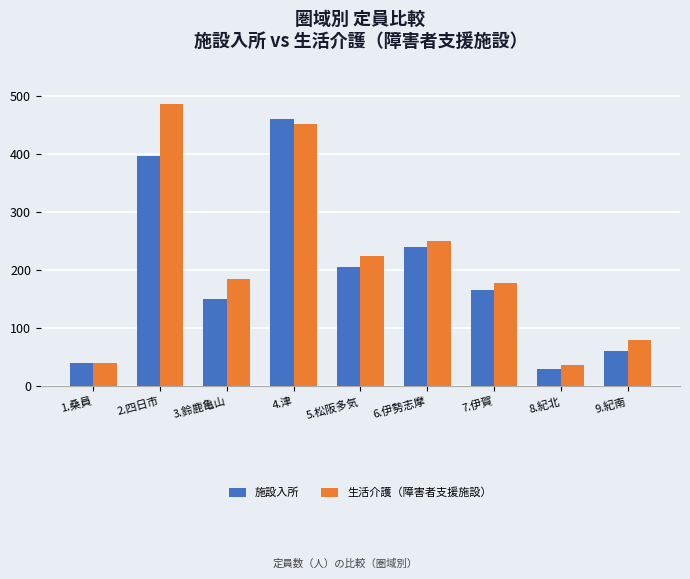

What is the difference between the highest and lowest values at 9.紀南?

20